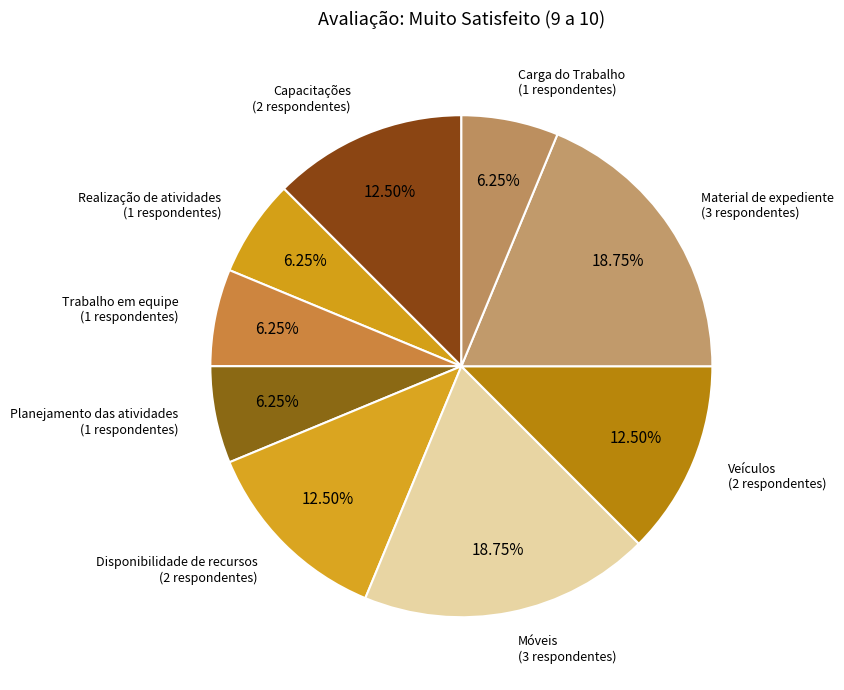

Count the number of slices in the pie.

9